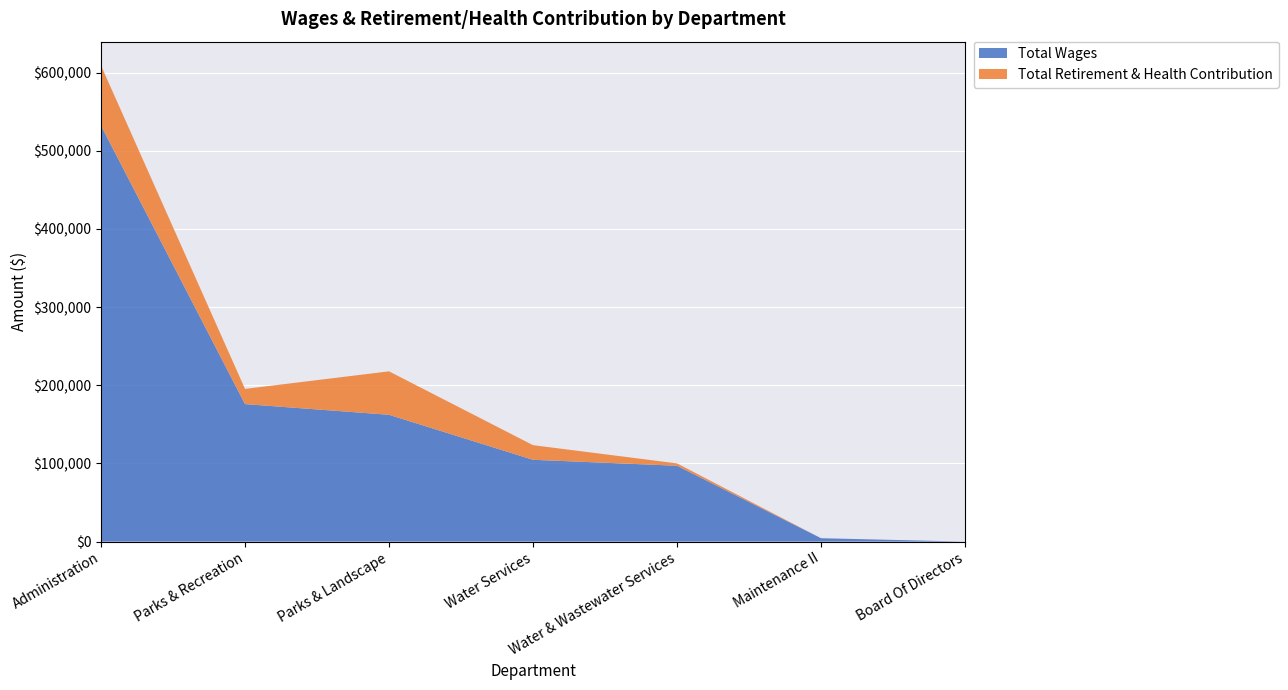

Reading left to right, transcribe all the data shown in this chart.

Total Wages: 532208	175909	162230	104649	97035	4338	0
Total Retirement & Health Contribution: 76857	19405	55566	18706	3000	0	0